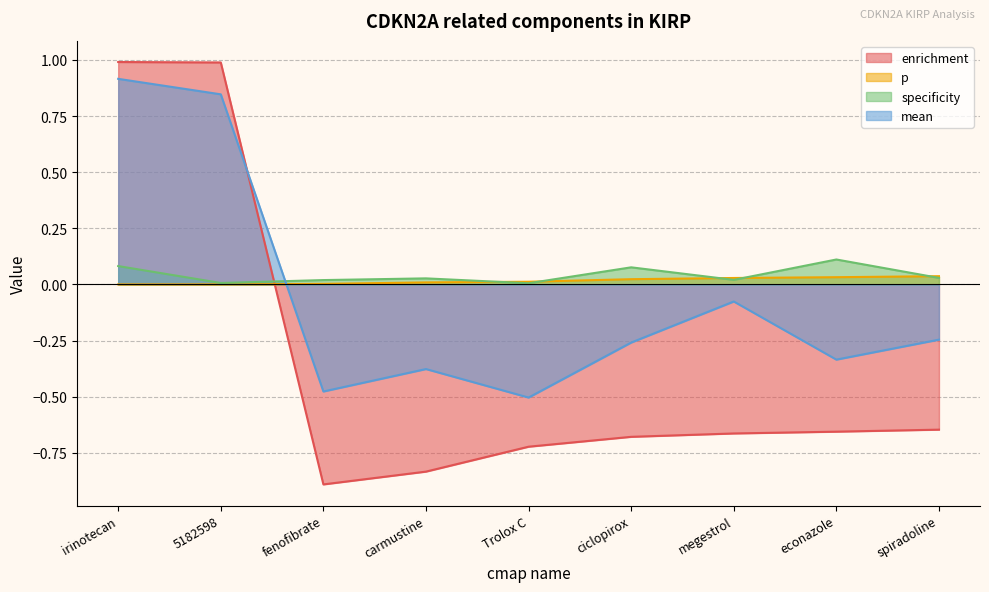

Between ciclopirox and carmustine, which is larger?

ciclopirox